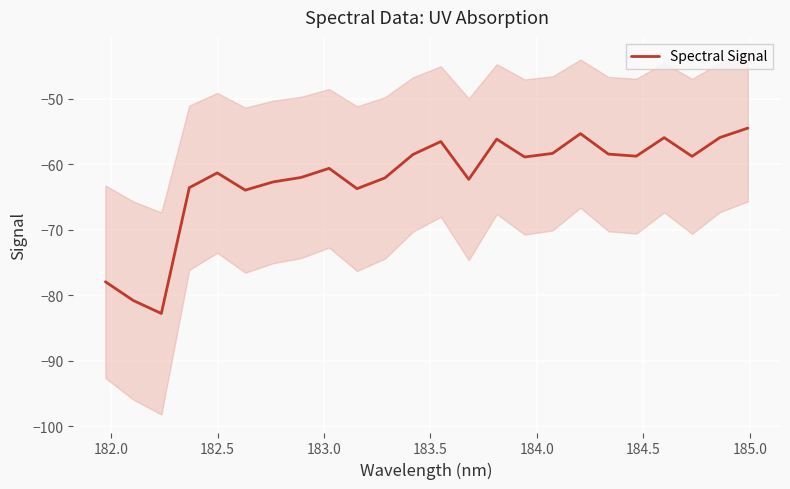

What is the value of the 6th point from the left?

-64.0